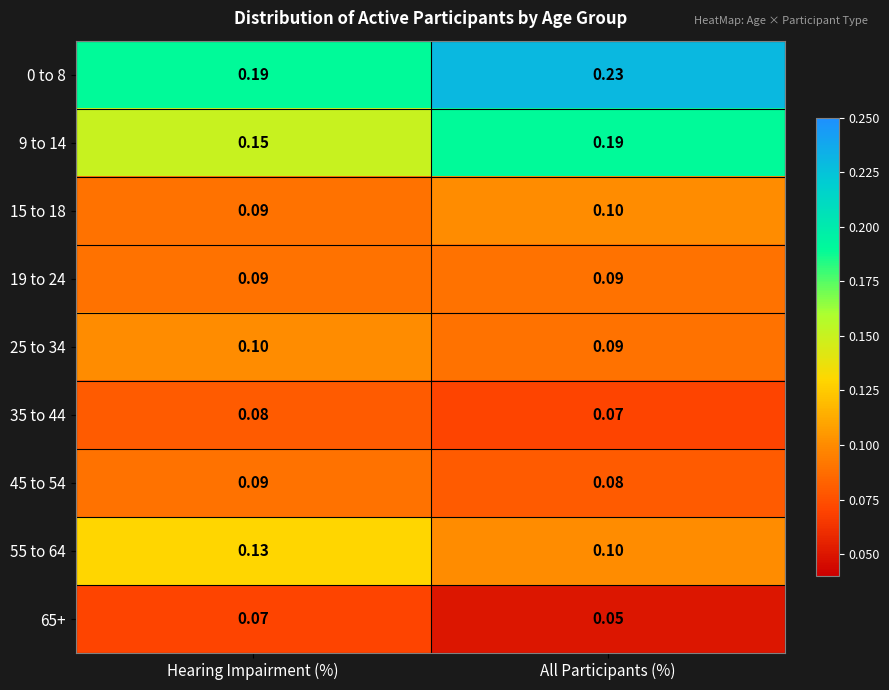

At which category does the chart reach its peak across all series?

All Participants (%)